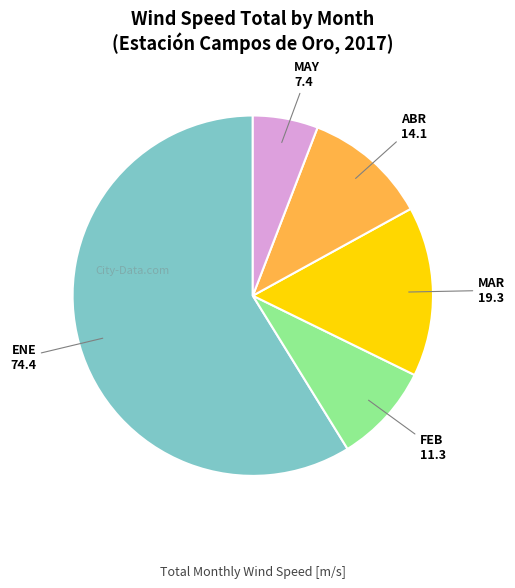

Does any single category account for the majority?

Yes